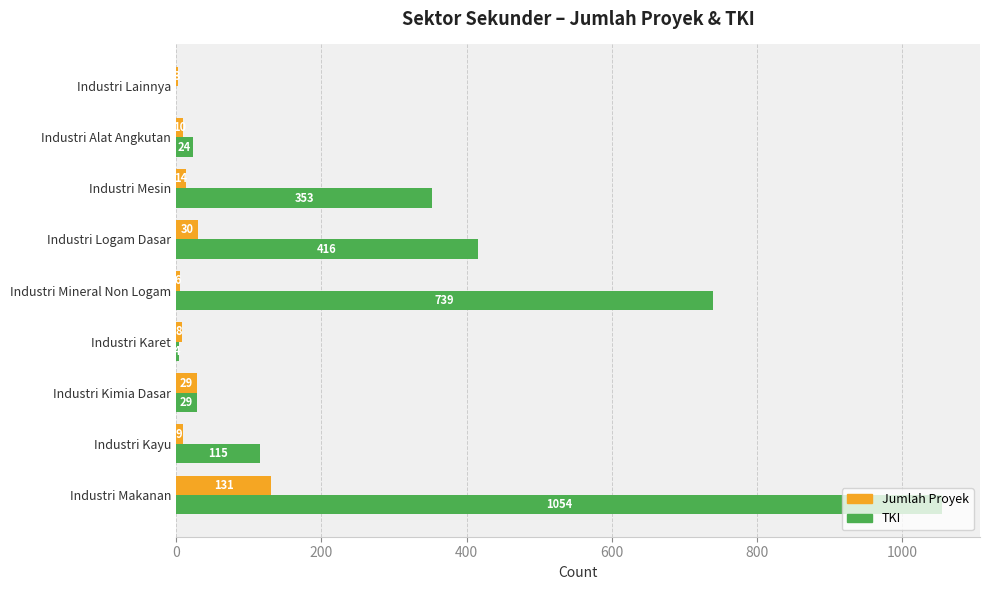

At which label does TKI reach its peak?

Industri Makanan